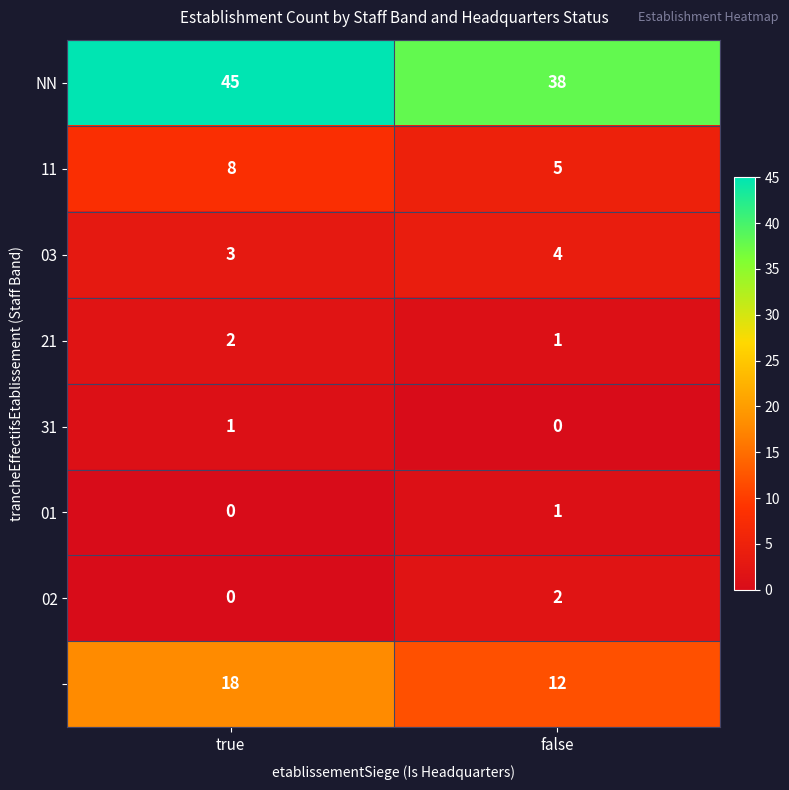

What is the total value across all series at false?

63